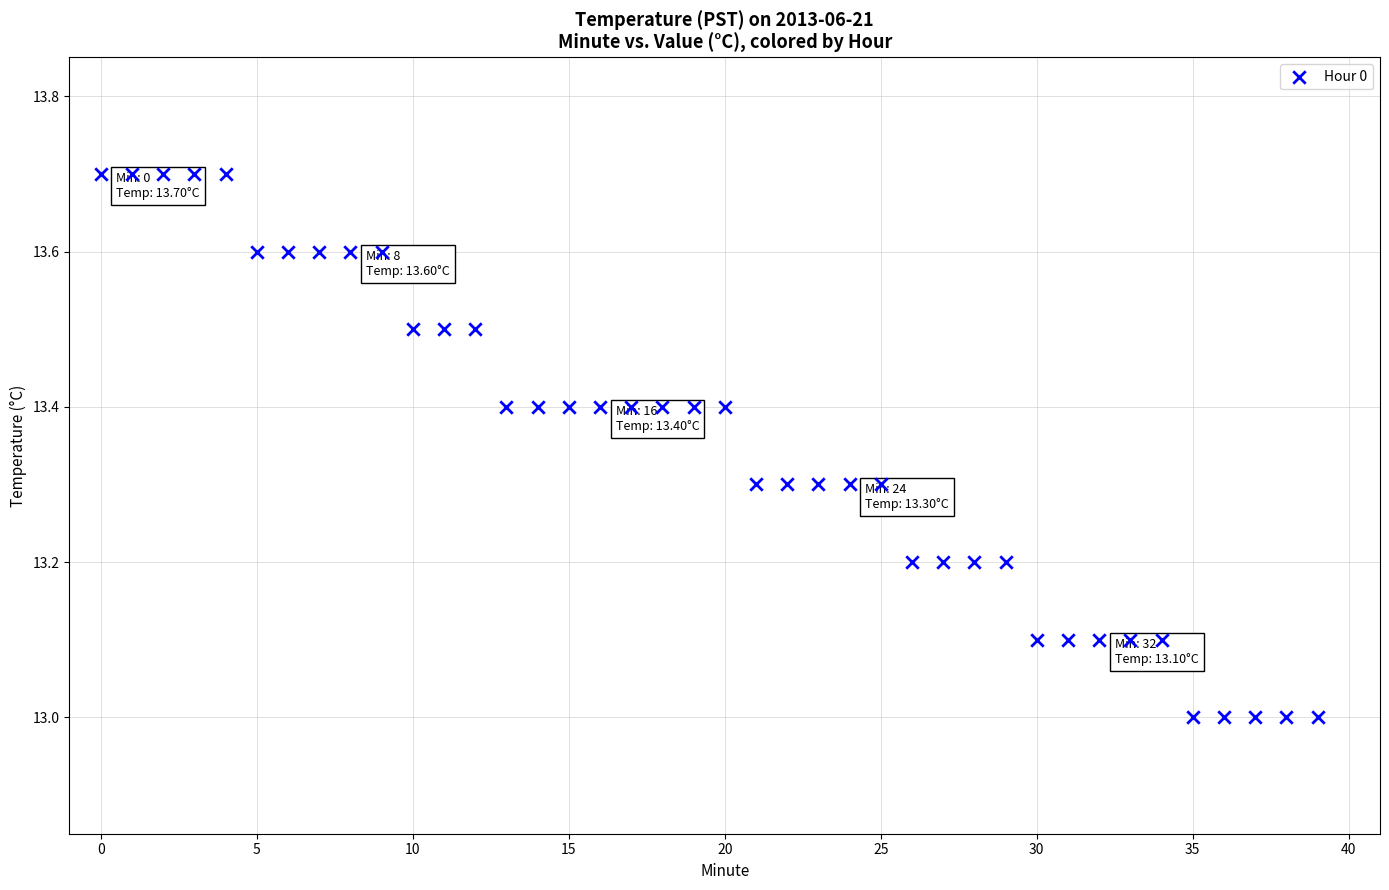

What is the range of Y values (max minus min)?

0.7